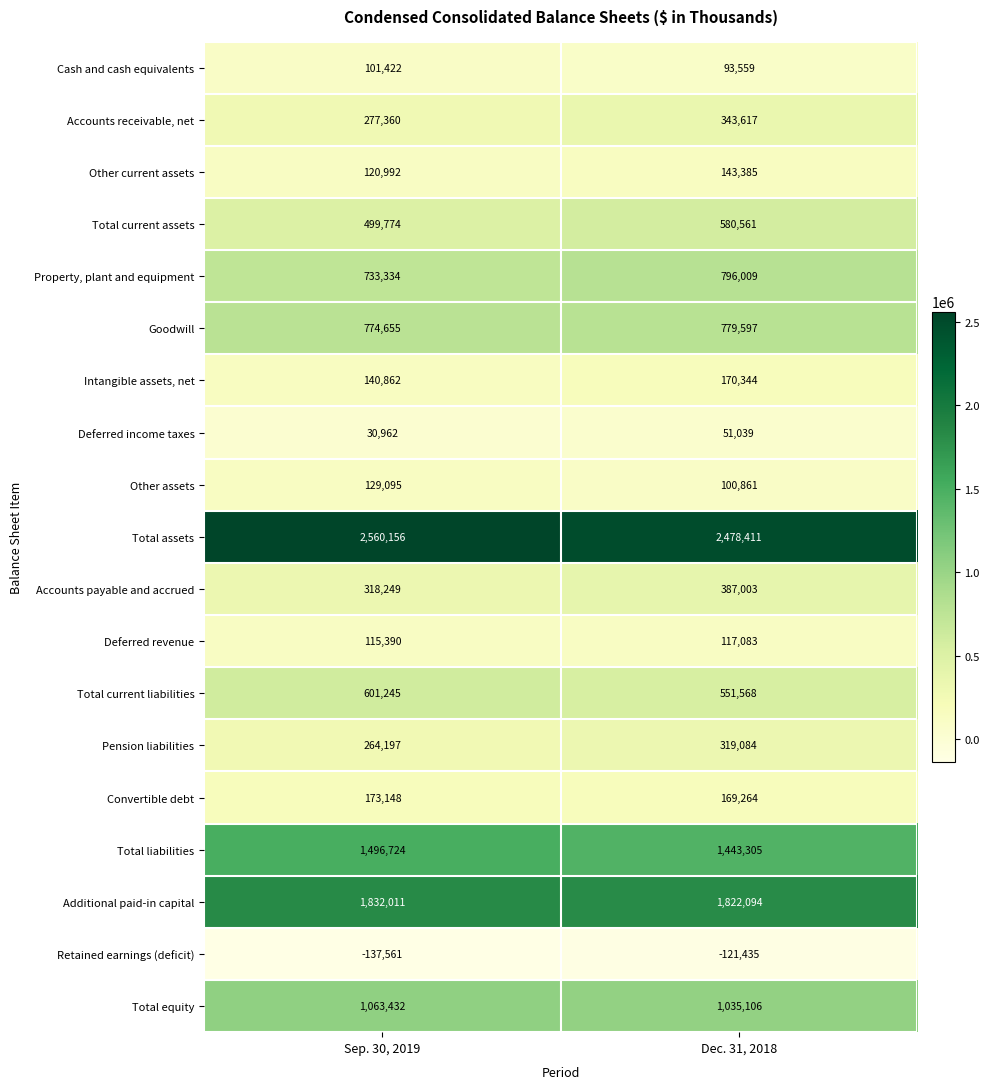

Which label corresponds to the smallest value in the chart?

Sep. 30, 2019